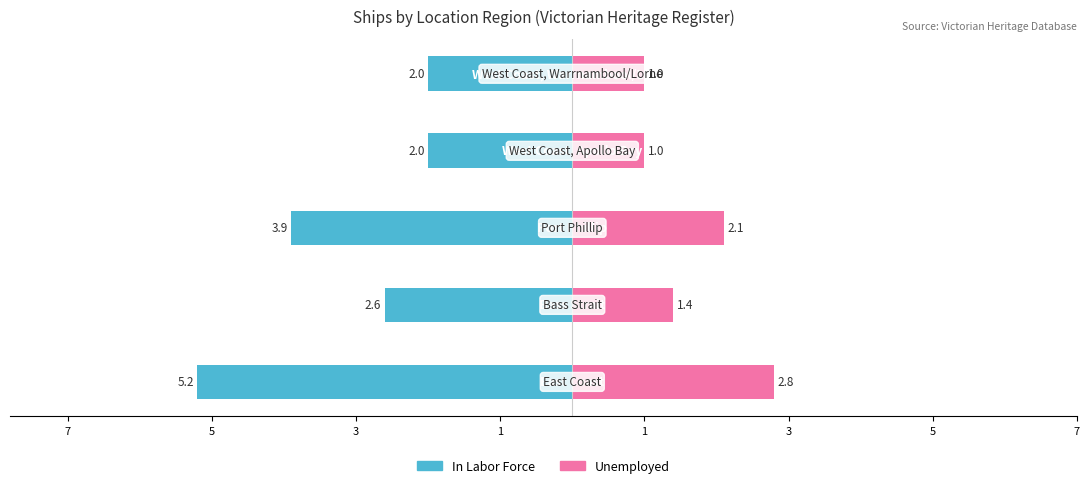

What is the value of the In Labor Force bar at the 1st from the left?

-5.2